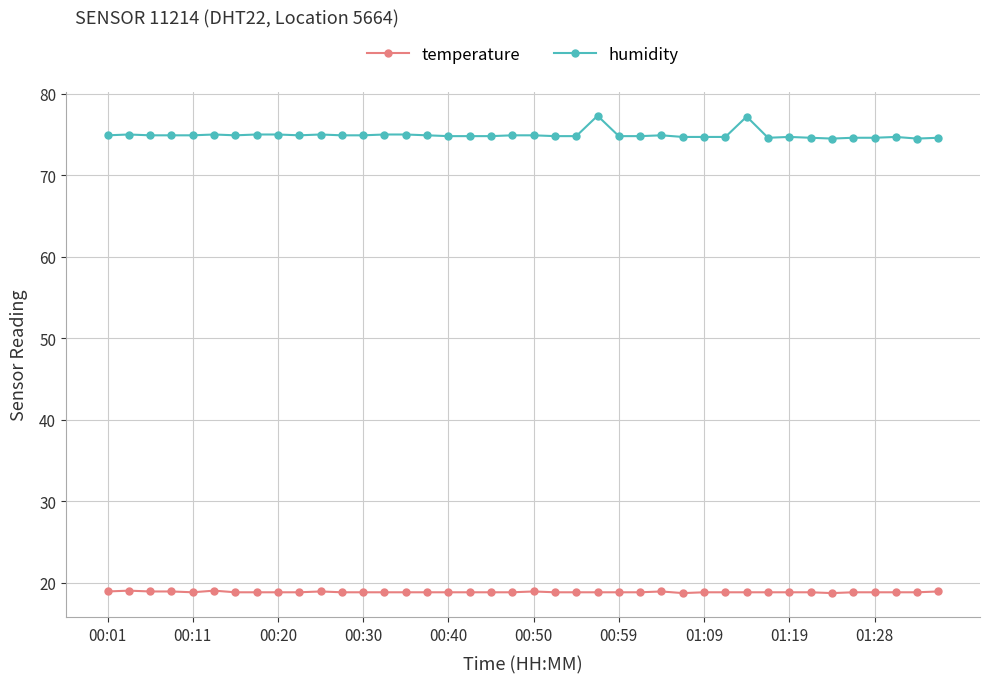

What is the lowest value of the temperature series?

18.7